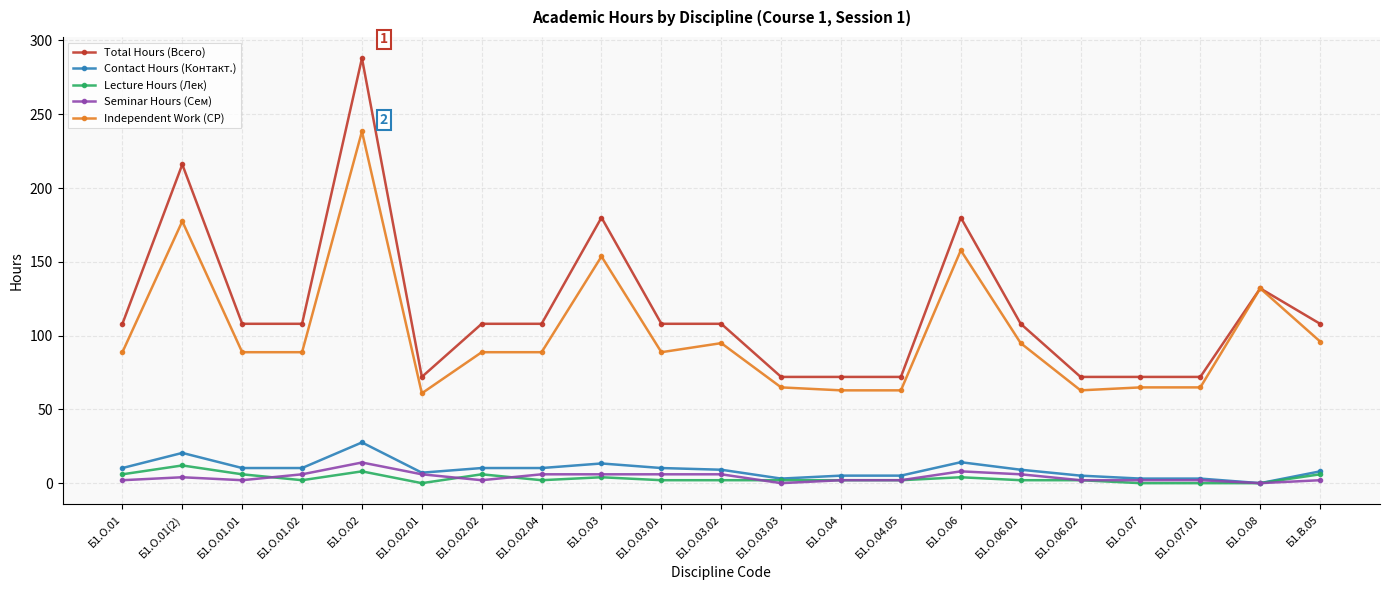

Does the chart display data point markers on the line(s)?

Yes